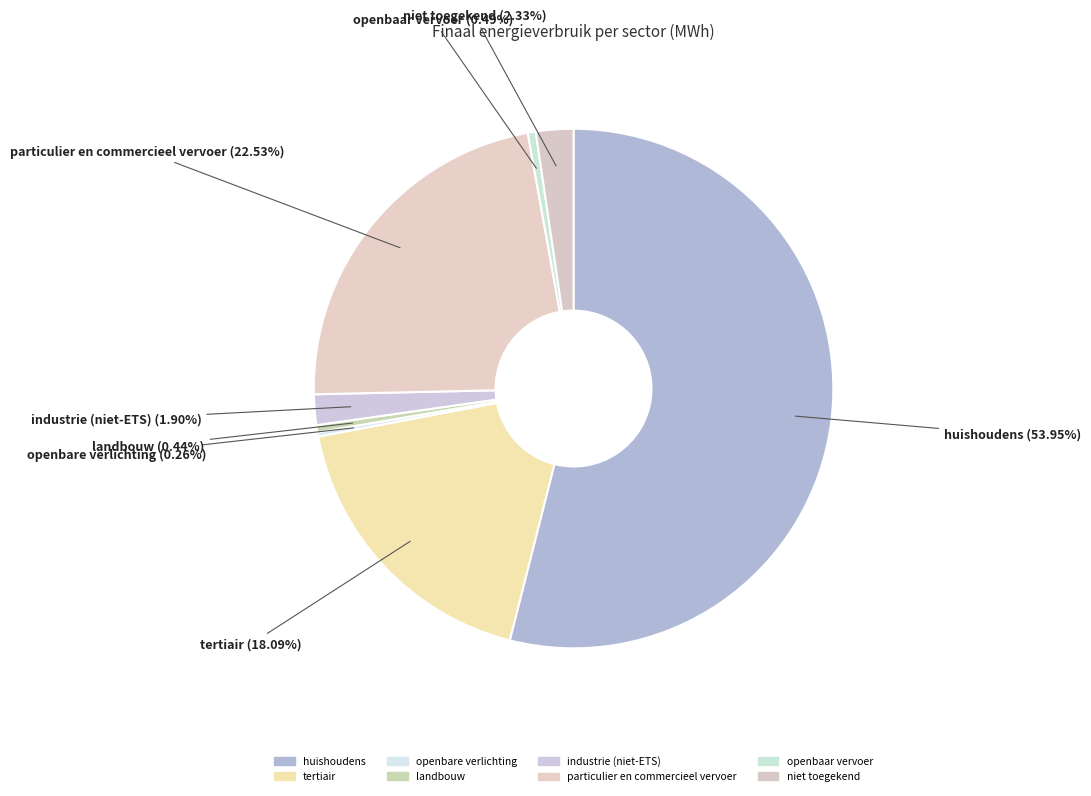

Between landbouw and niet toegekend, which is larger?

niet toegekend